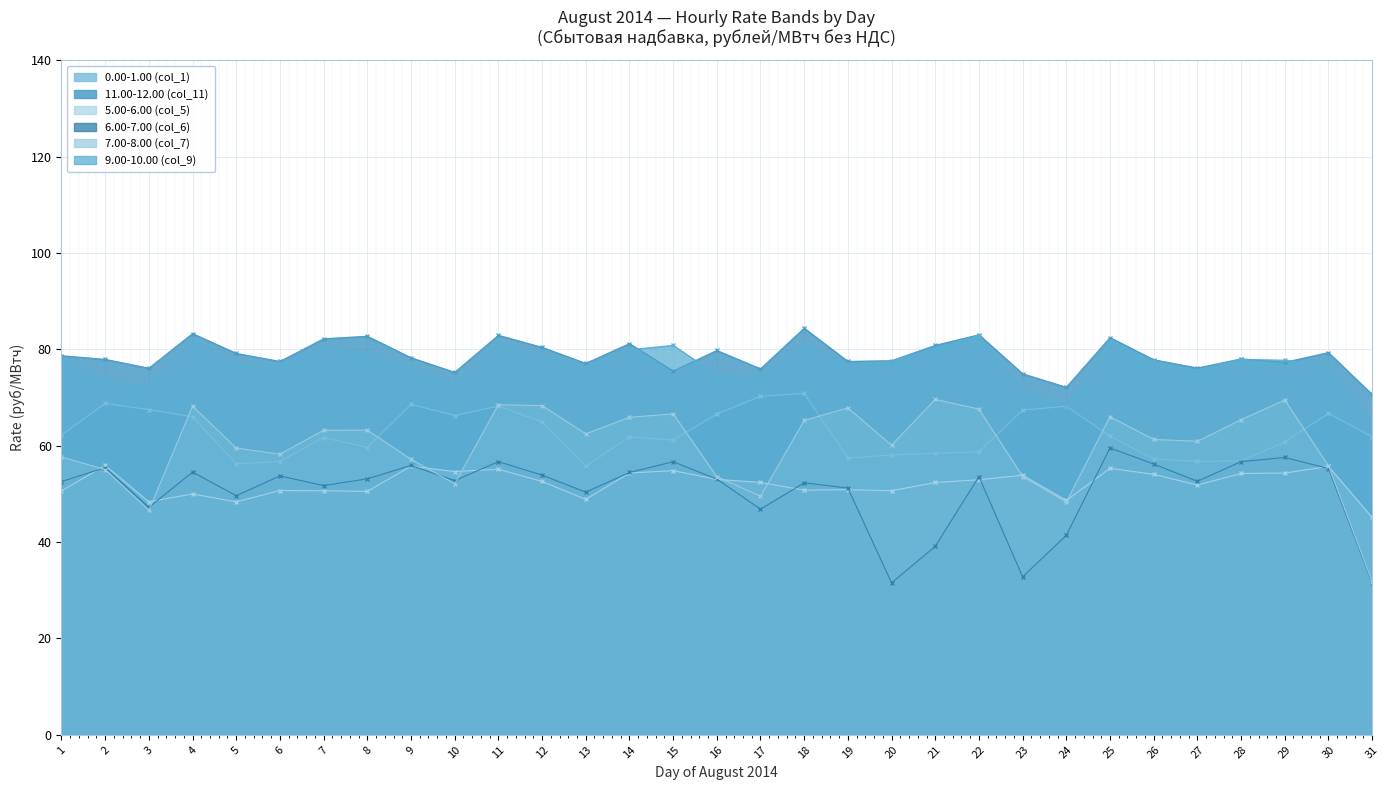

Reading right to left, what are all the values shown in this chart?

0.00-1.00 (col_1): 61.9	66.7	60.8	56.8	56.7	57.2	62.0	68.2	67.4	58.7	58.4	58.1	57.4	70.8	70.2	66.5	61.1	61.8	55.7	65.0	68.2	66.3	68.6	59.6	61.7	56.7	56.2	66.0	67.5	68.8	62.2
11.00-12.00 (col_11): 70.6	79.3	77.3	78.0	76.1	77.8	82.4	72.1	74.9	83.0	80.8	77.6	77.5	84.4	76.0	79.8	75.5	81.2	77.1	80.4	82.9	75.2	78.3	82.7	82.2	77.5	79.2	83.3	76.1	77.9	78.7
5.00-6.00 (col_5): 45.1	55.7	54.3	54.2	51.8	54.0	55.3	48.6	53.9	52.9	52.4	50.6	50.9	50.8	52.4	53.0	54.8	54.3	48.9	52.6	55.1	54.6	55.7	50.5	50.6	50.7	48.3	50.0	48.4	55.9	50.6
6.00-7.00 (col_6): 31.5	55.3	57.5	56.7	52.6	56.2	59.5	41.4	32.8	53.6	39.1	31.5	51.2	52.3	46.8	53.1	56.7	54.4	50.4	53.9	56.7	52.8	55.9	53.1	51.7	53.7	49.6	54.5	47.2	55.4	52.5
7.00-8.00 (col_7): 31.7	55.8	69.5	65.4	60.9	61.3	66.0	48.3	53.6	67.6	69.6	60.1	67.8	65.2	49.5	53.6	66.6	65.9	62.5	68.3	68.5	52.1	57.2	63.2	63.2	58.2	59.5	68.2	46.6	55.0	57.6
9.00-10.00 (col_9): 65.3	76.5	77.7	77.9	75.7	77.5	81.7	68.4	71.5	82.8	80.4	77.5	77.0	81.1	74.6	74.7	80.8	79.9	76.4	78.6	81.7	73.2	76.5	79.3	80.4	77.1	76.9	81.7	72.4	73.7	78.2